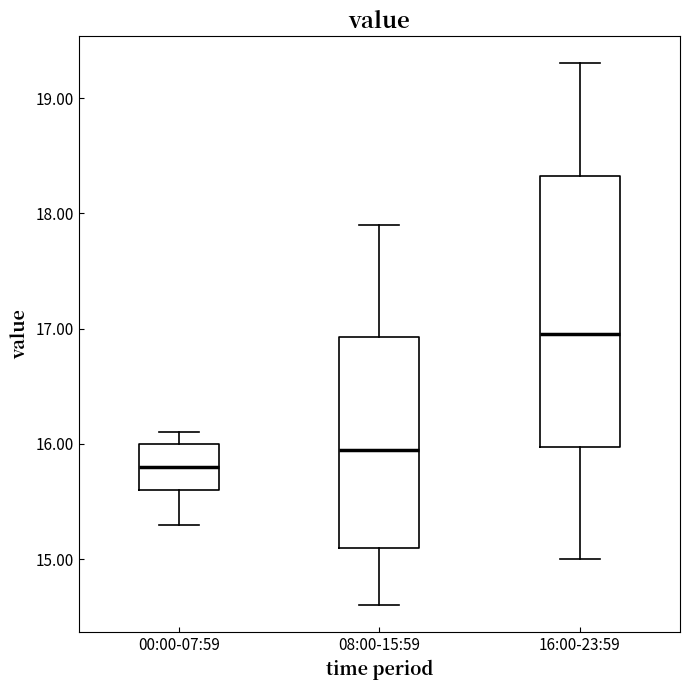

Comparing the boxes themselves (not the whiskers), which one is the tallest?

16:00-23:59